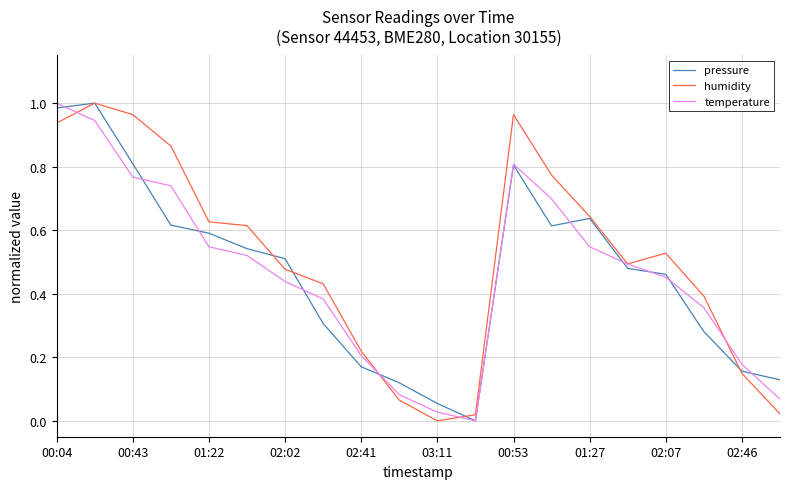

How many distinct data groups are displayed?

3